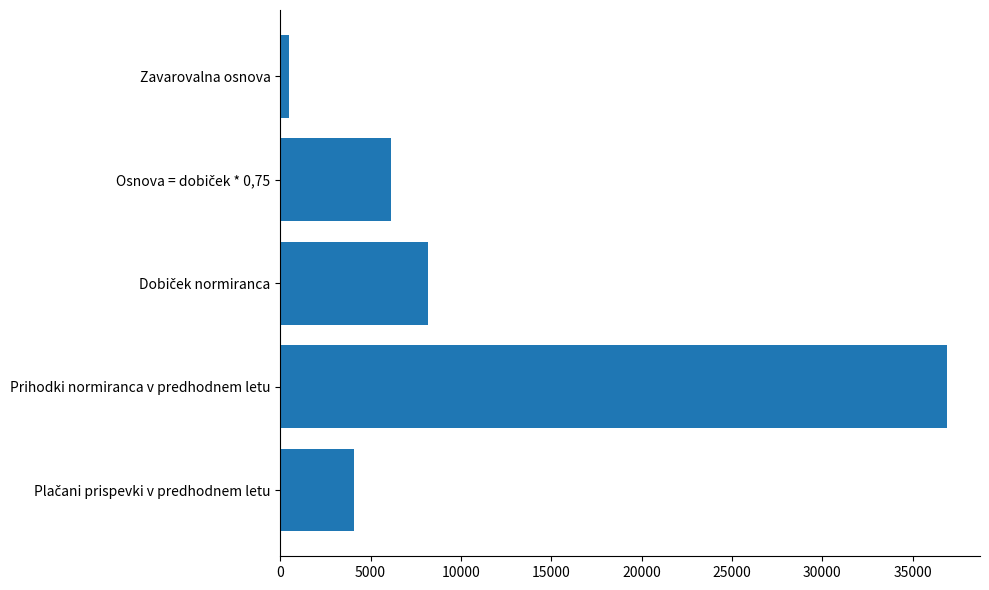

What is the average value?

11163.1